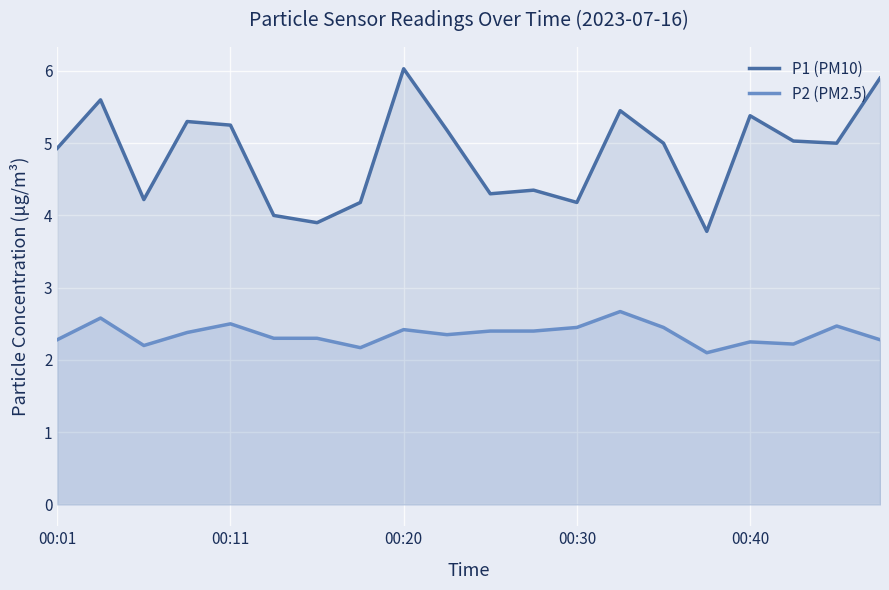

What is the greatest value displayed?

6.0